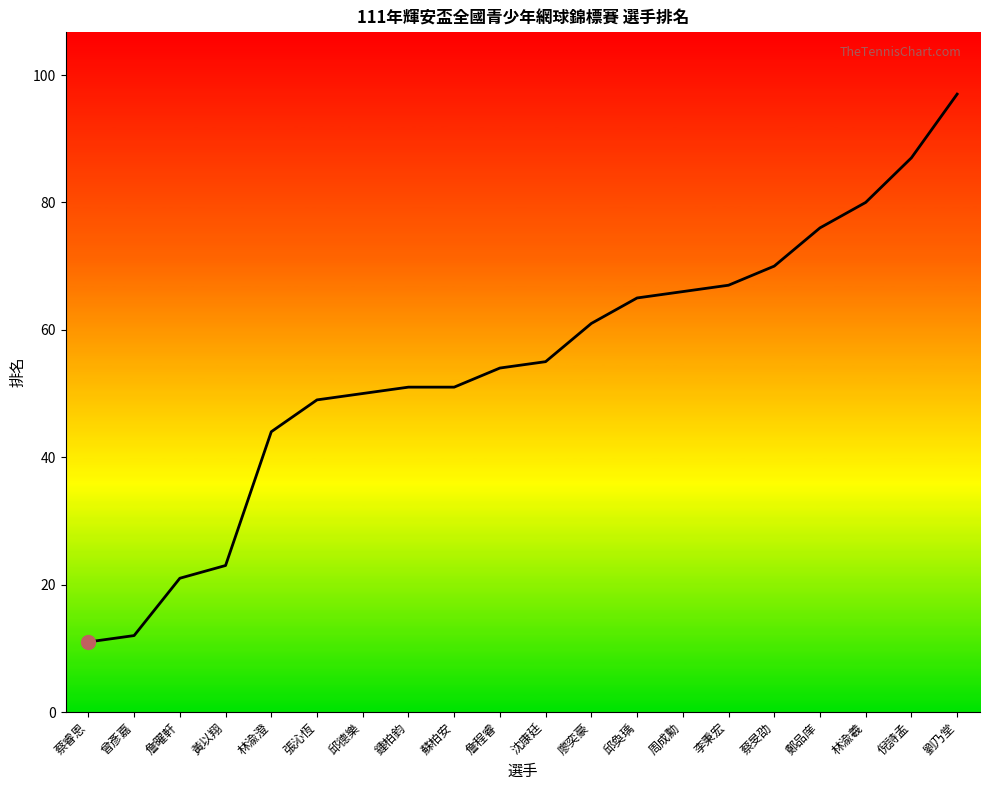

Where does the data first go above 55?

廖奕豪